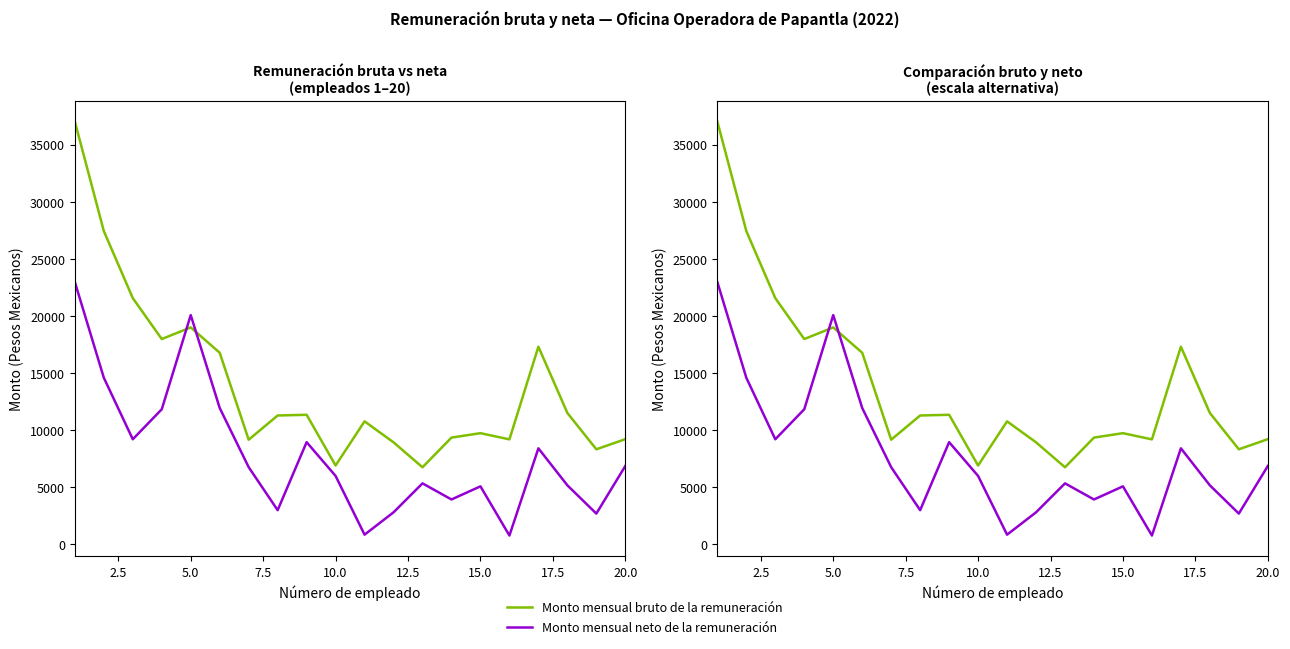

In Monto mensual bruto de la remuneración, how many points are lower than both neighbors (excluding endpoints)?

6